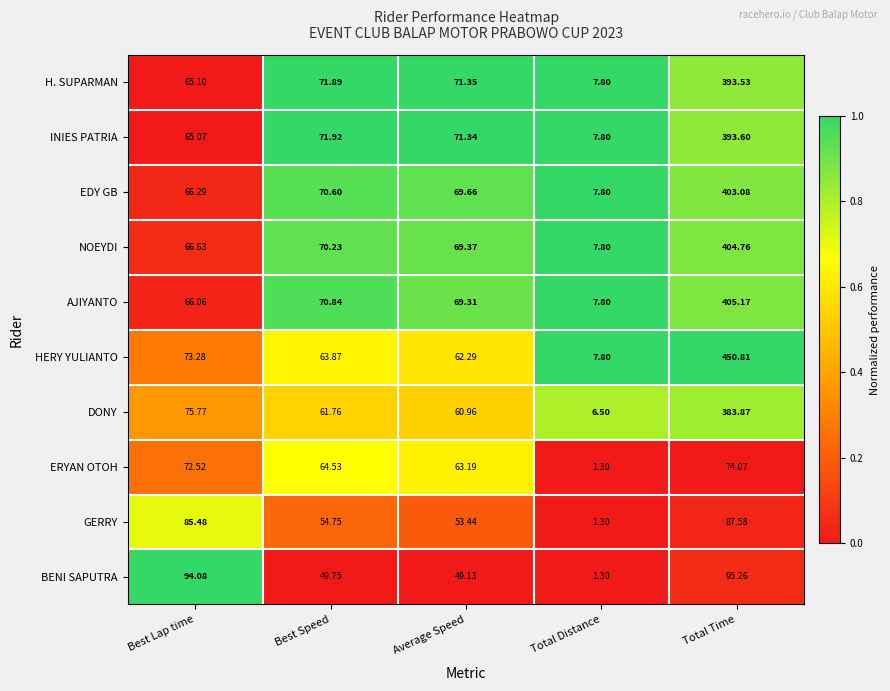

What is the greatest value displayed?

450.8